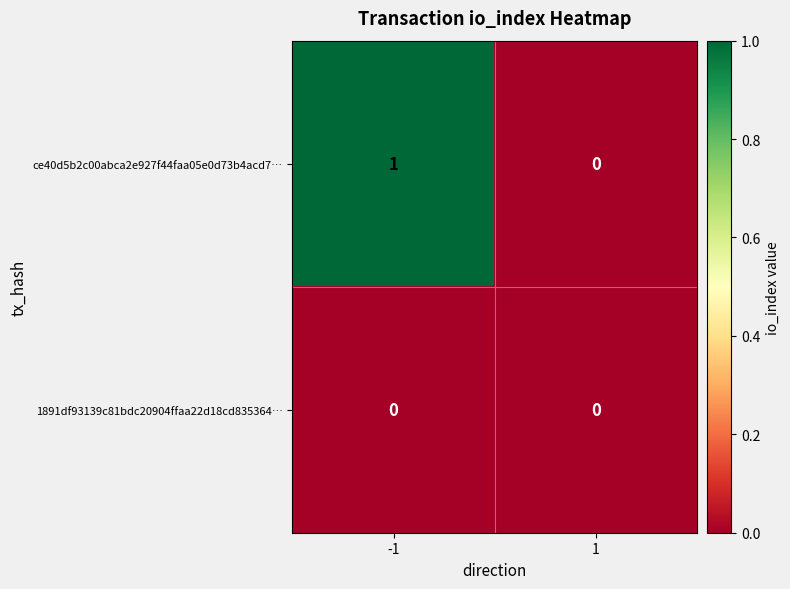

Which series has the largest total across all categories?

ce40d5b2c00abca2e927f44faa05e0d73b4acd7…